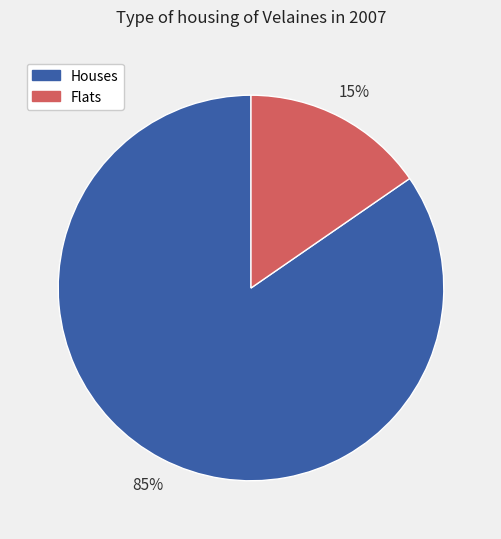

Is there a majority slice in this chart?

Yes